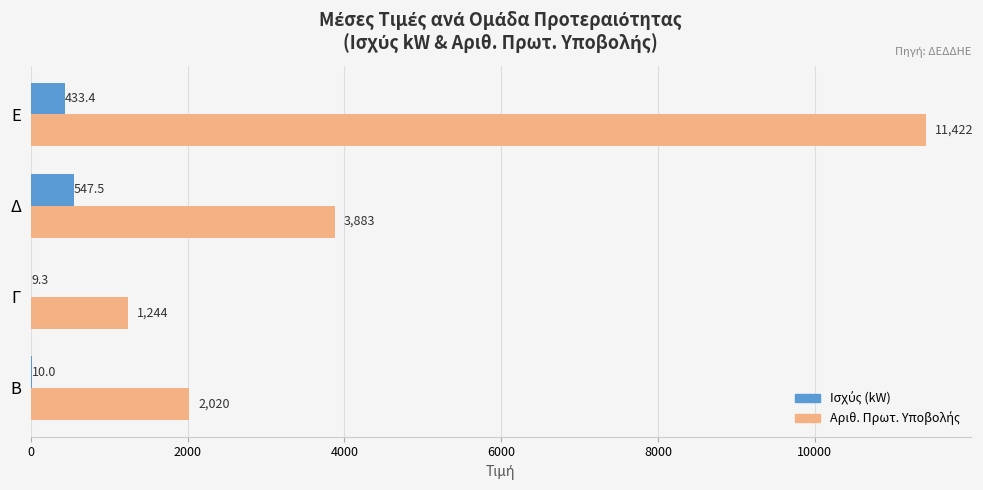

What is the total value across all series at Β?

2030.0